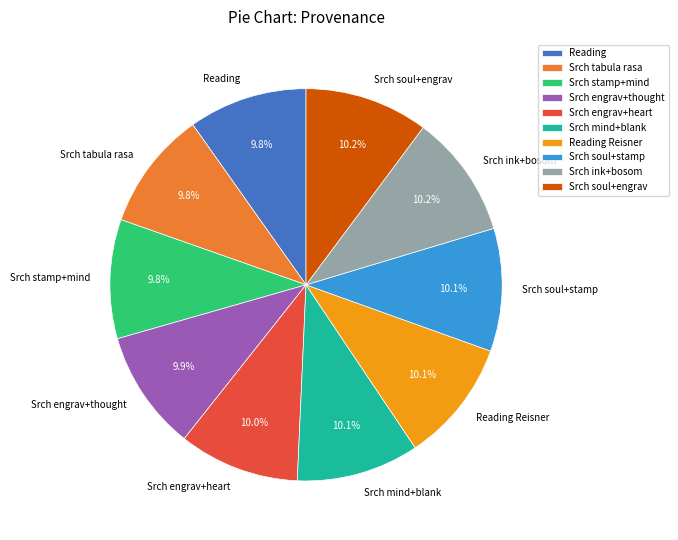

How much of the chart is everything except Srch engrav+thought?

90.1%